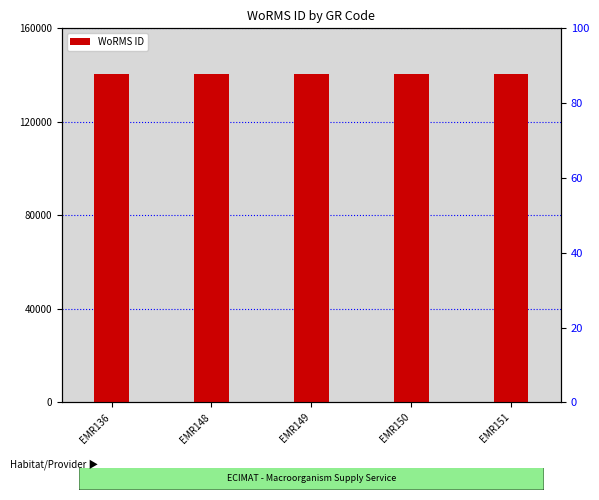

What is the value of the 4th bar from the left?

140513